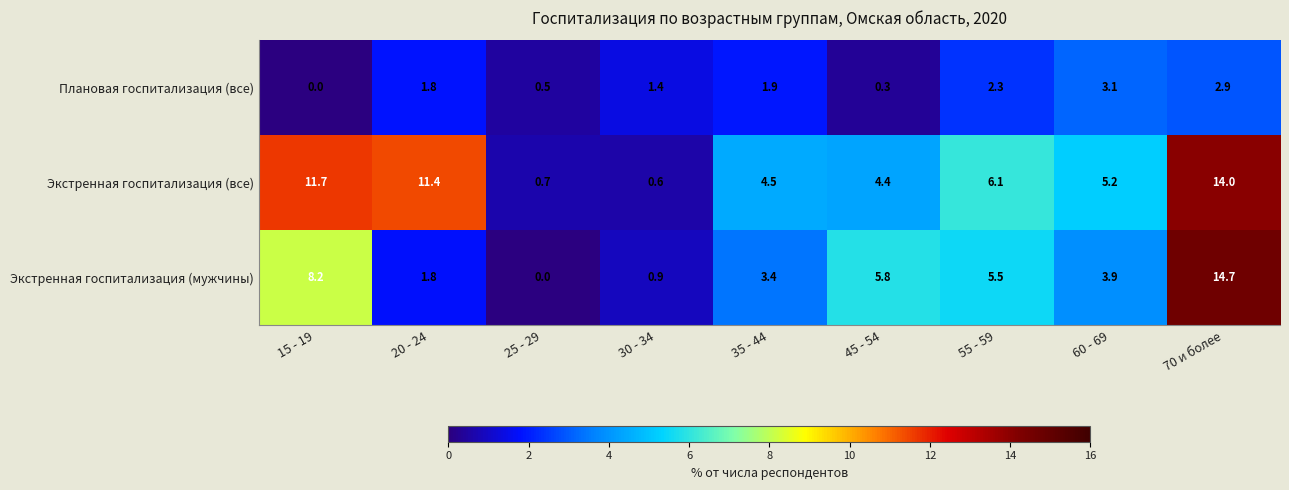

List the series in order of their overall mean, lowest first.

Плановая госпитализация (все), Экстренная госпитализация (мужчины), Экстренная госпитализация (все)